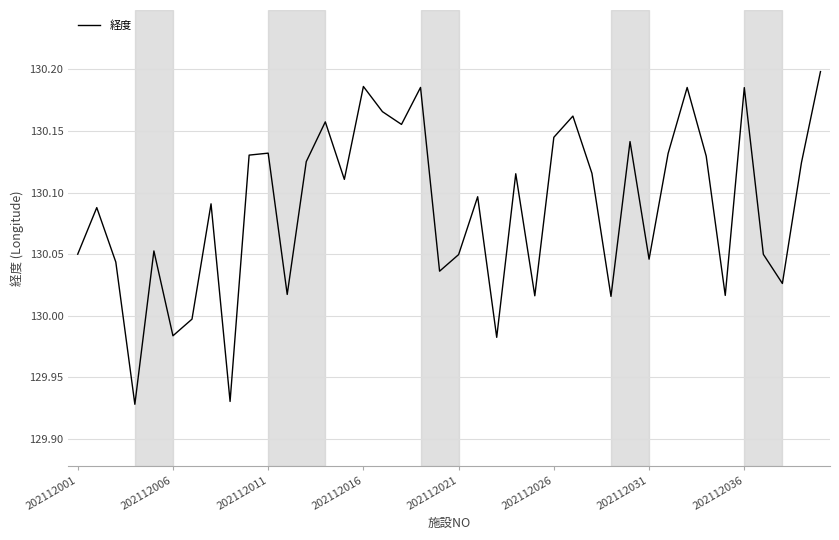

What is the difference between the maximum and minimum values?

0.3